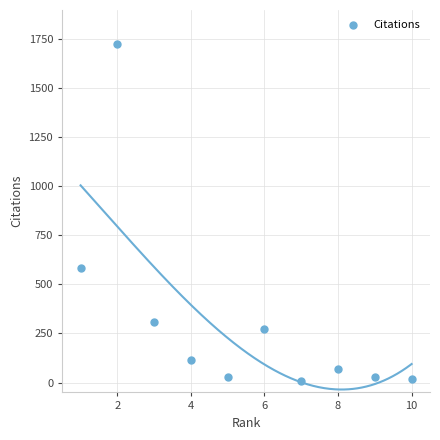

What Y value in the scatter plot is closest to 866?

583